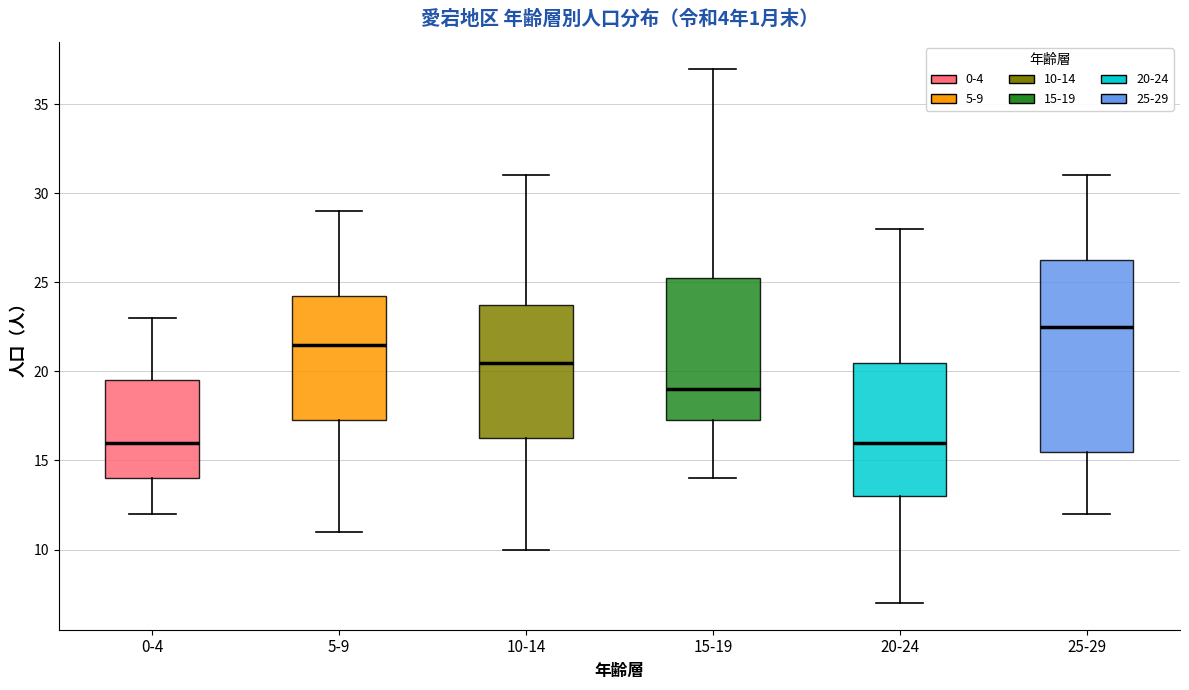

Reading left to right, read every box against the y-axis: the position of its median line, the range the box covers, and the ends of its whiskers. The values are not printed on the chart, so give them approximately, as read against the axis.

0-4: median 16.0, box 14.0 to 19.5, whiskers 12.0 to 23.0
5-9: median 21.5, box 17.5 to 24.5, whiskers 11.0 to 29.0
10-14: median 20.5, box 16.5 to 24.0, whiskers 10.0 to 31.0
15-19: median 19.0, box 17.5 to 25.5, whiskers 14.0 to 37.0
20-24: median 16.0, box 13.0 to 20.5, whiskers 7.0 to 28.0
25-29: median 22.5, box 15.5 to 26.5, whiskers 12.0 to 31.0